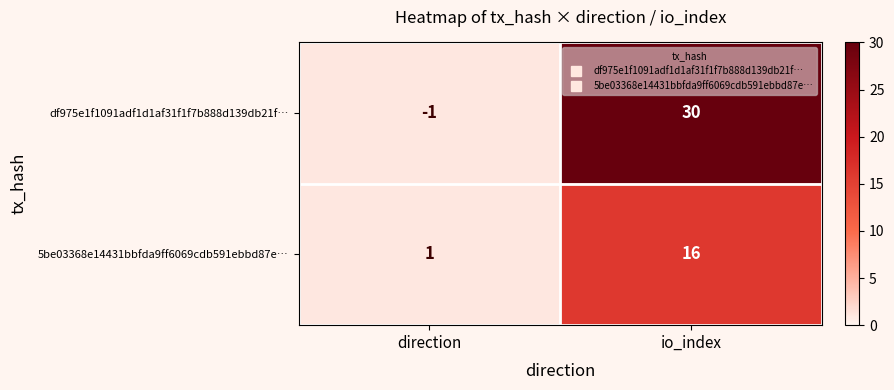

What is the total value across all series at direction?

0